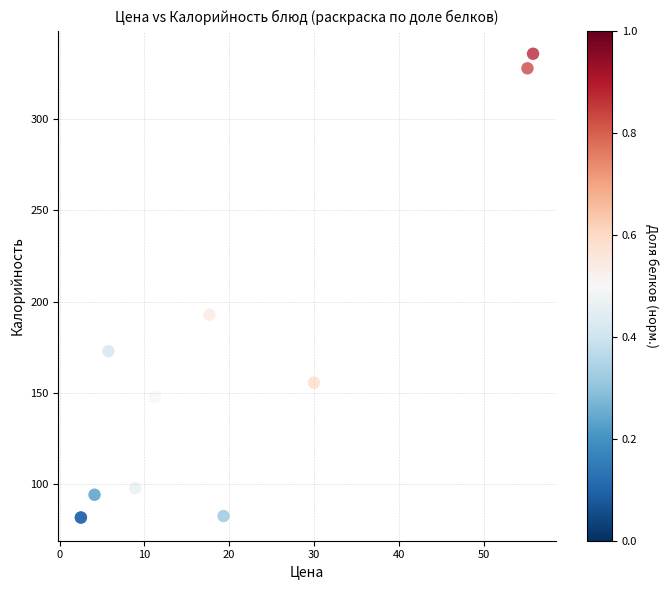

What Y value in the scatter plot is closest to 208?

192.8